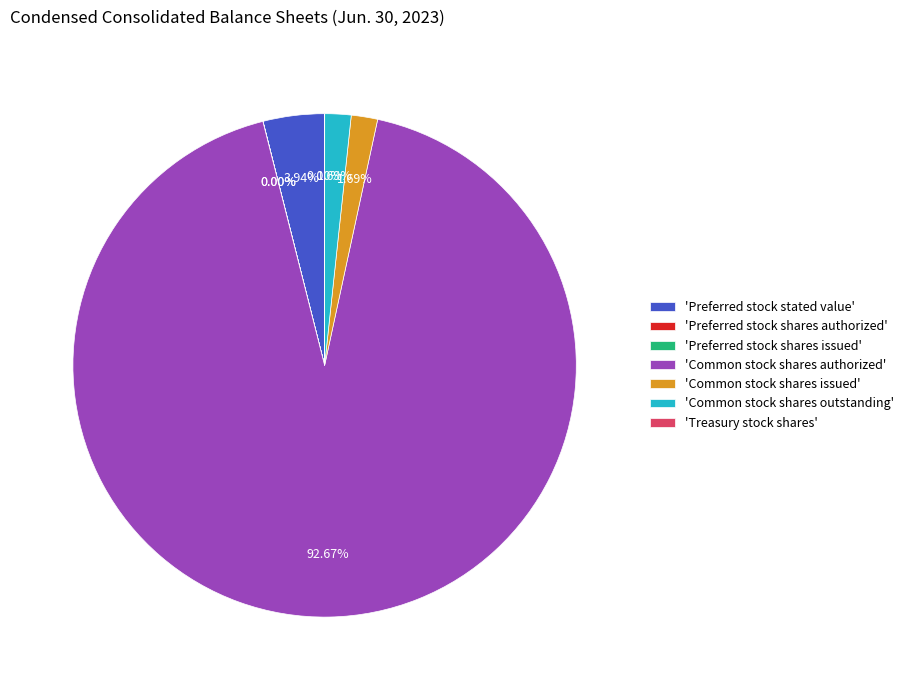

Does any single category account for the majority?

Yes